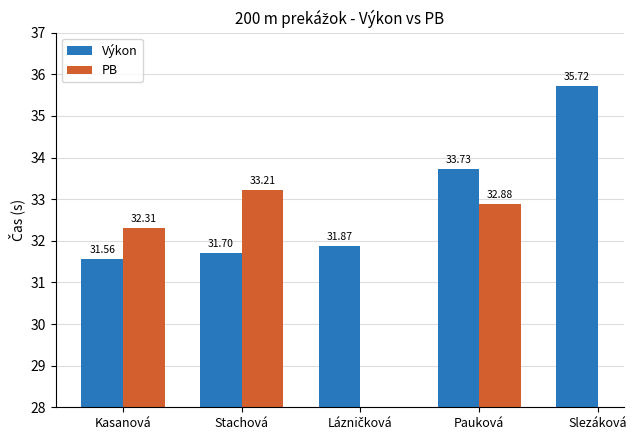

Is it true that PB equals 32.9 at Pauková?

True